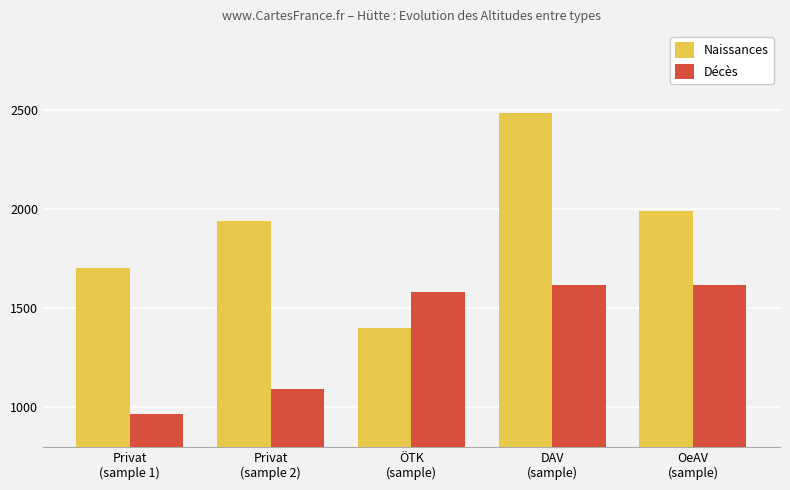

What is the difference between the Décès values at OeAV
(sample) and Privat
(sample 2)?

525